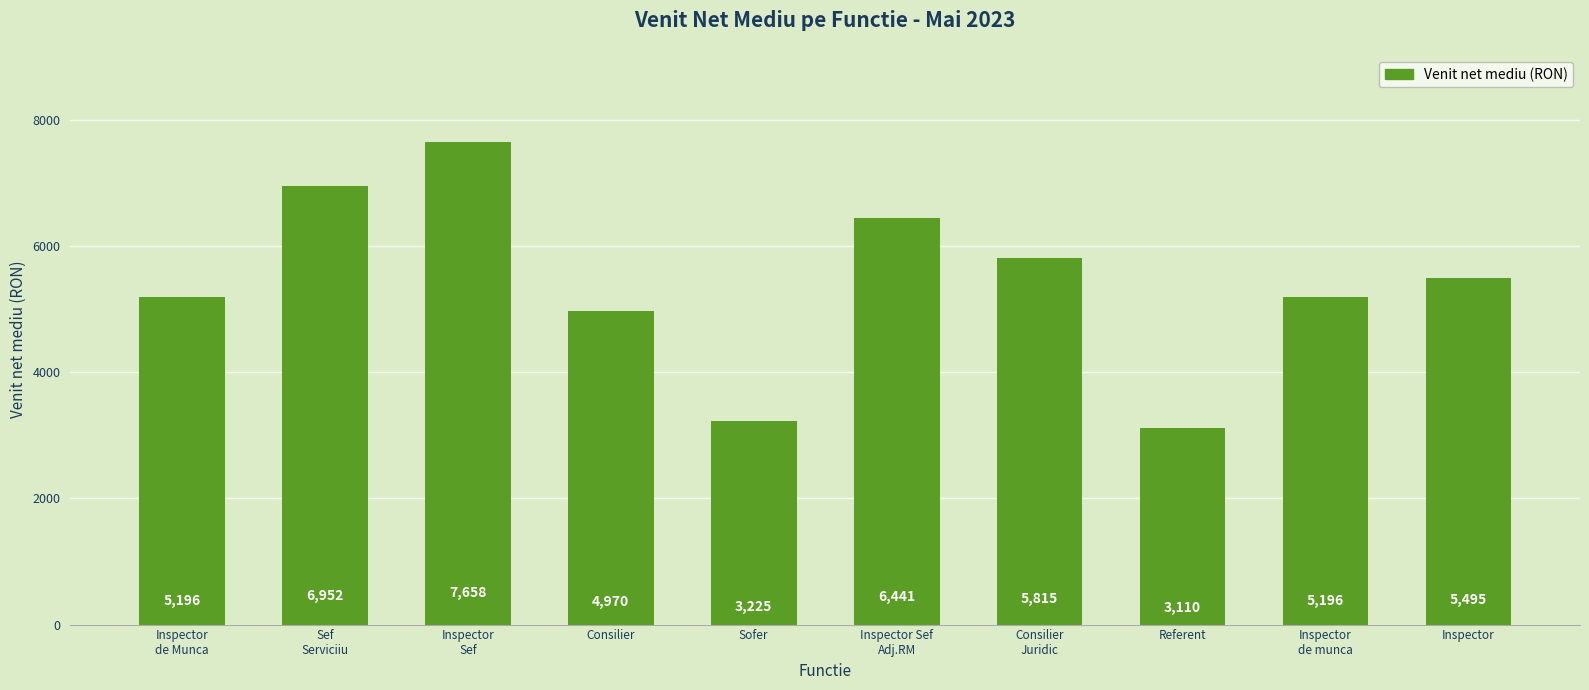

Approximately how many times larger is the value at Sofer compared to Inspector Sef
Adj.RM?

0.5